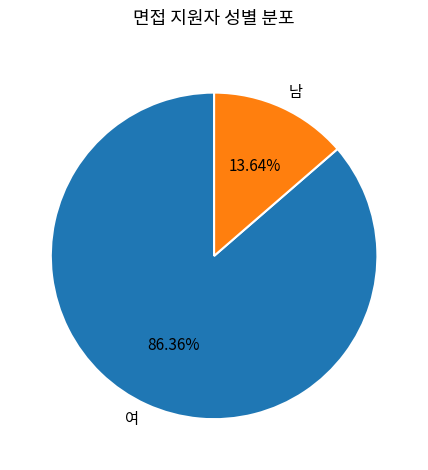

Which slice is the largest?

여